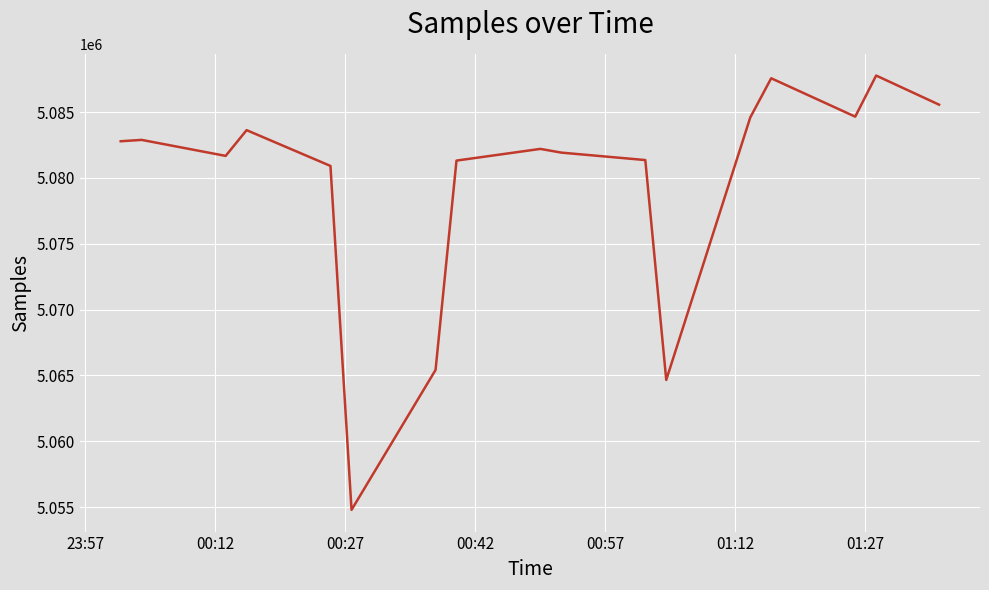

What is the smallest value displayed?

5054795